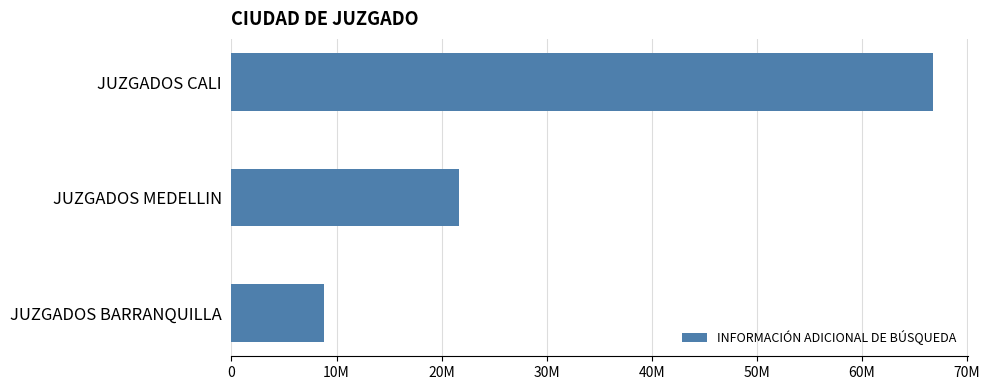

Which label corresponds to the largest value in the chart?

JUZGADOS CALI